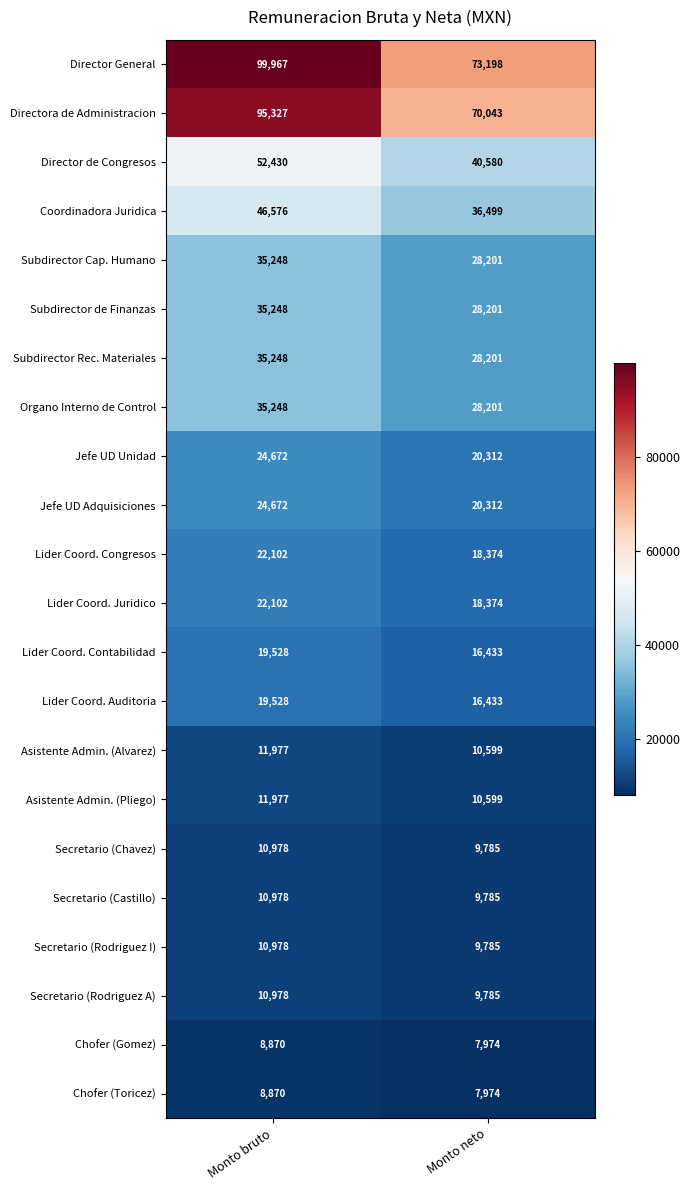

Rank the categories by Subdirector de Finanzas value from highest to lowest.

Monto bruto, Monto neto